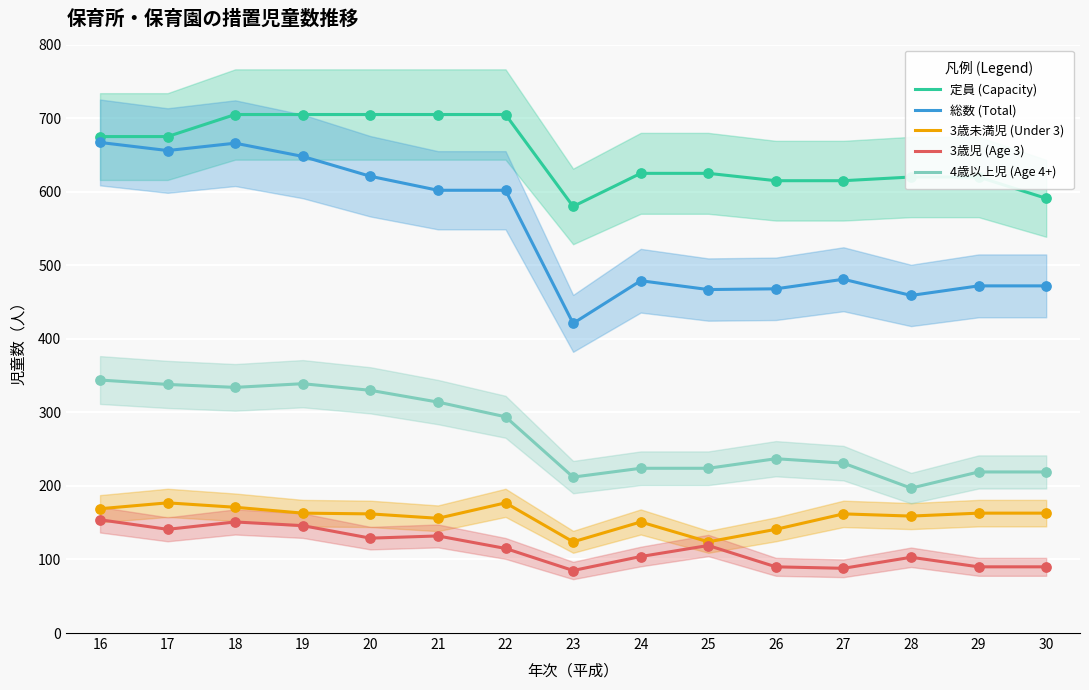

Is the value of 3歳児 (Age 3) at 18 greater than the value of 4歳以上児 (Age 4+) at 27?

No